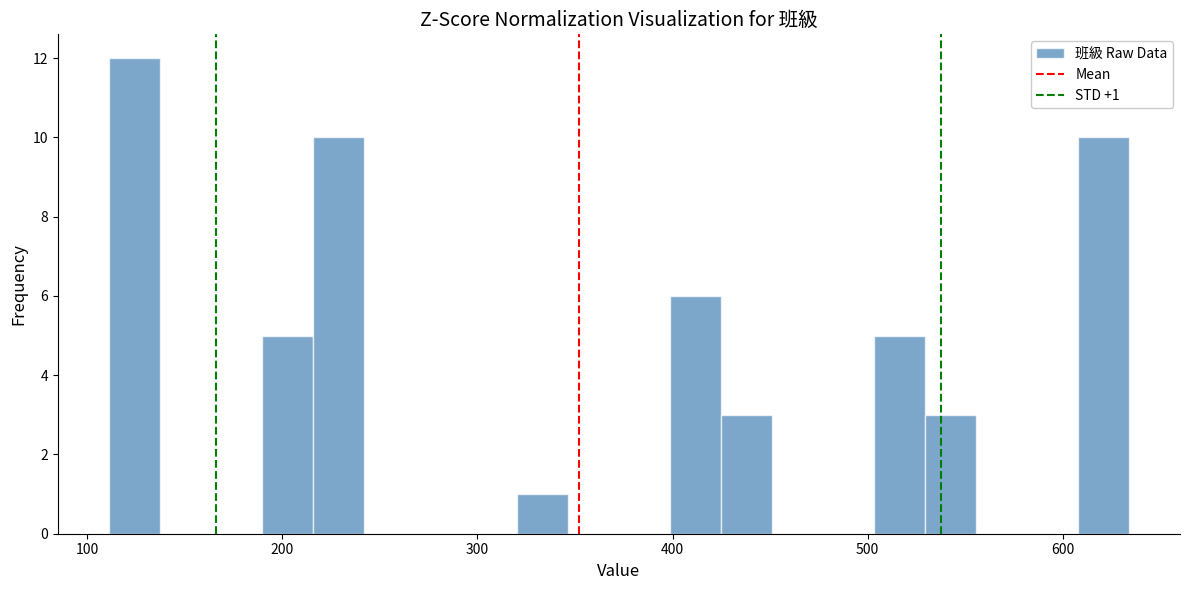

Read against the x-axis, roughly where is the centre of the tallest bar?

120